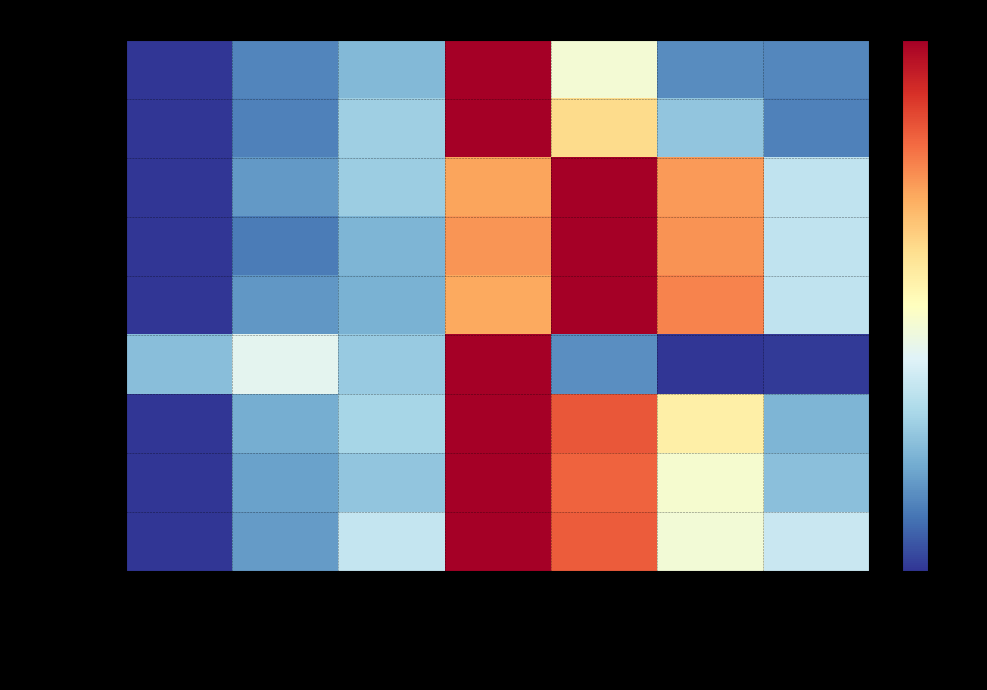

At which category is the sum across all series the highest?

Form 3